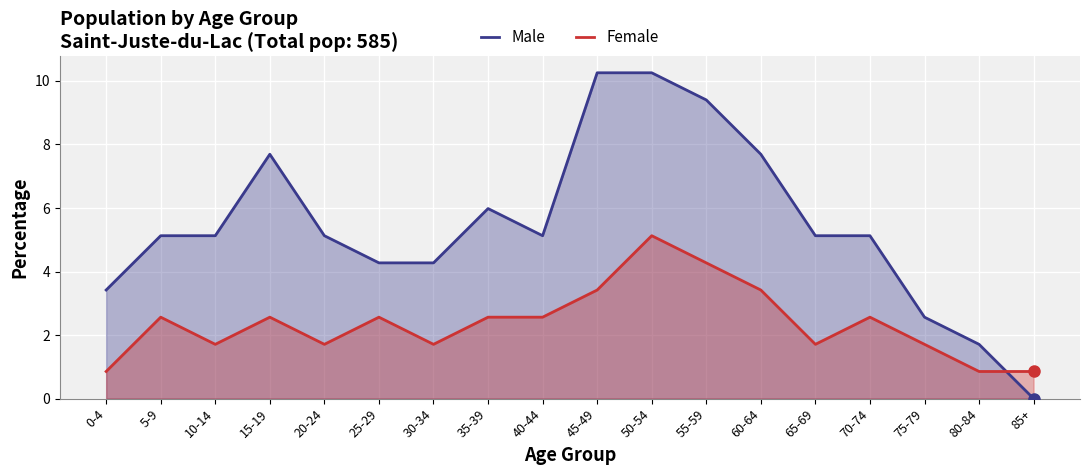

How many lines are shown in the chart?

2